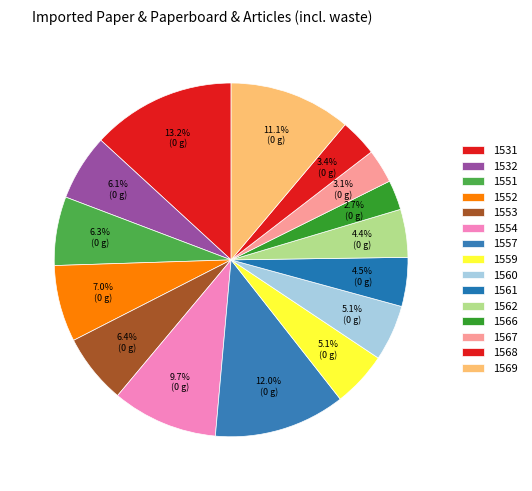

To the nearest percent, what is the average slice percentage?

7%